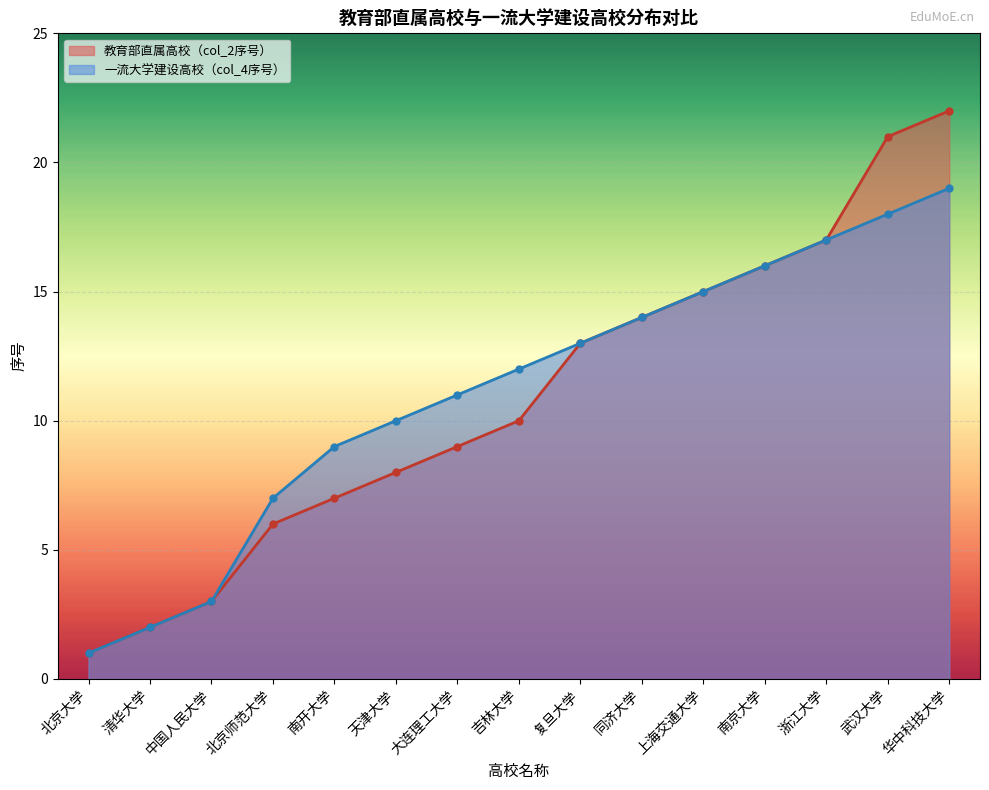

How many data points are above 10?

7